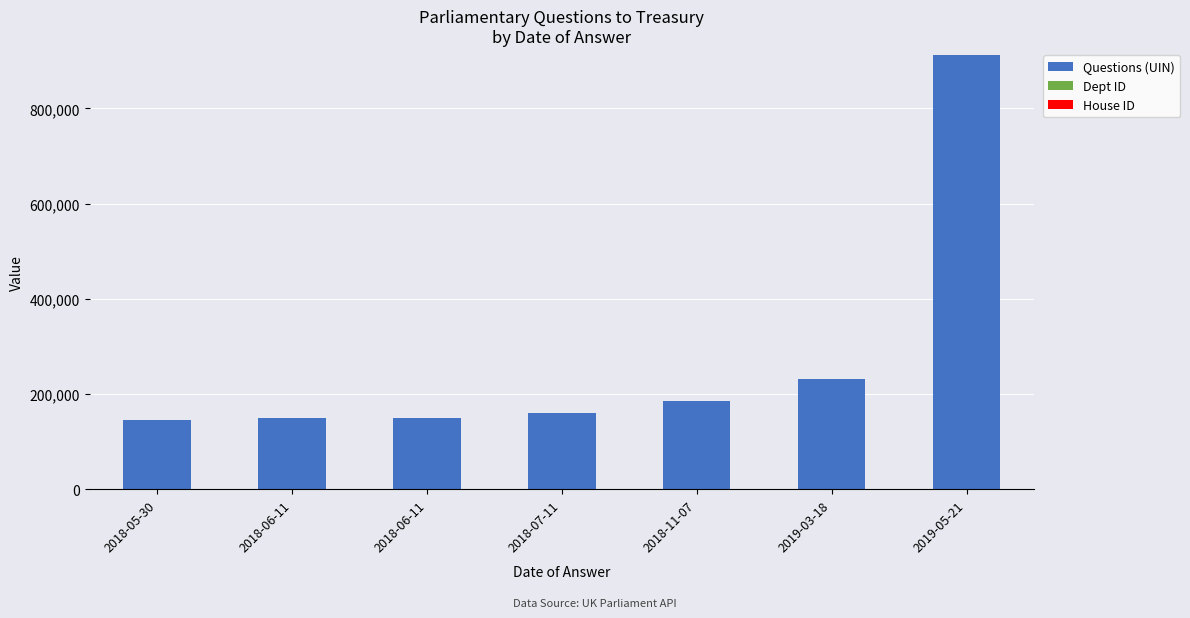

Count the number of data series in this chart.

3